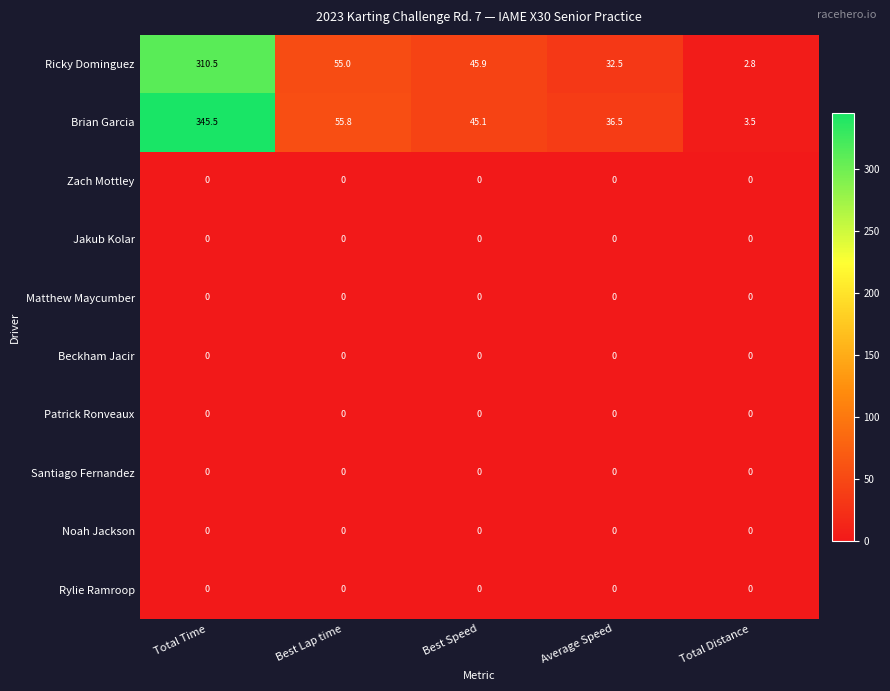

What is the difference between the highest and lowest values at Total Time?

345.5